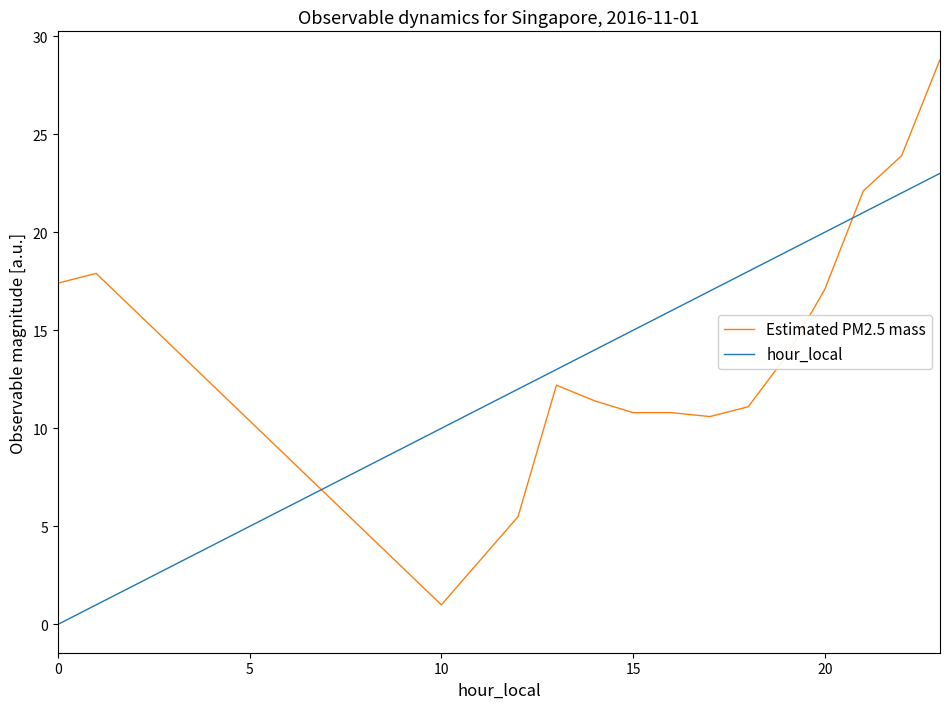

Which series ends up on top after the final intersection of hour_local and Estimated PM2.5 mass?

Estimated PM2.5 mass